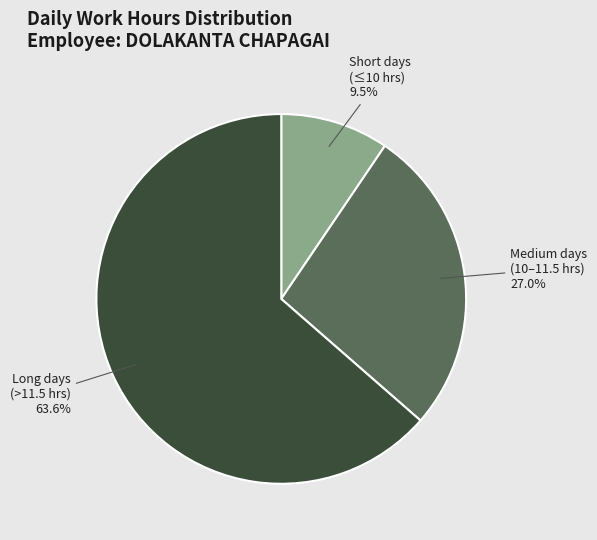

Rank the categories by value from lowest to highest.

Short days (≤10 hrs), Medium days (10–11.5 hrs), Long days (>11.5 hrs)